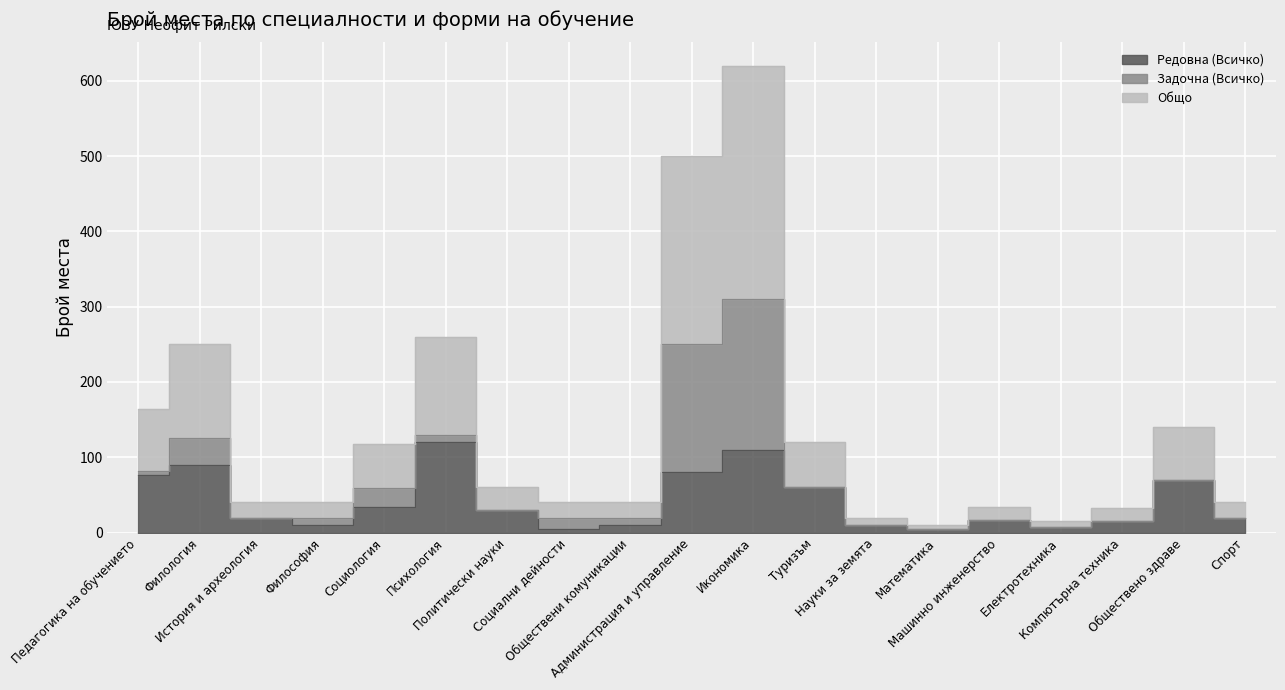

At which category does Редовна (Всичко) reach its first local peak?

Филология